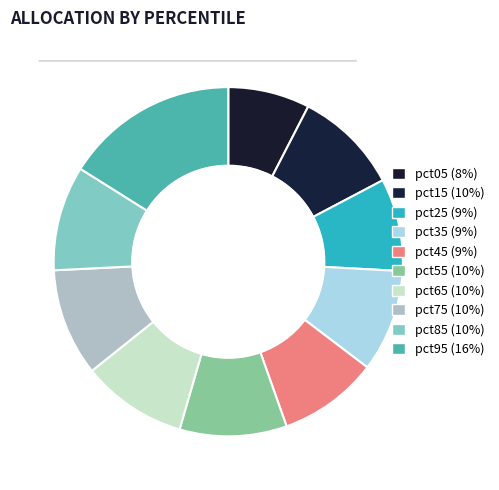

Count the number of slices in the pie.

10